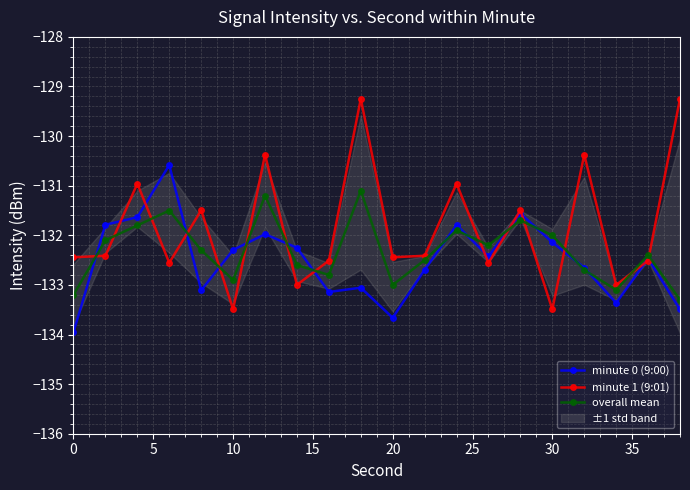

At which category does overall mean reach its first local valley?

10